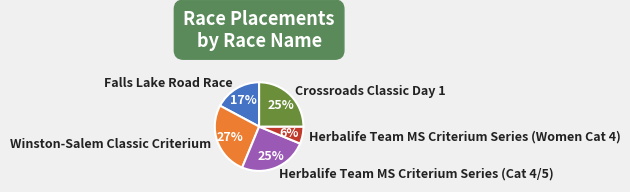

How many slices are in this pie chart?

5